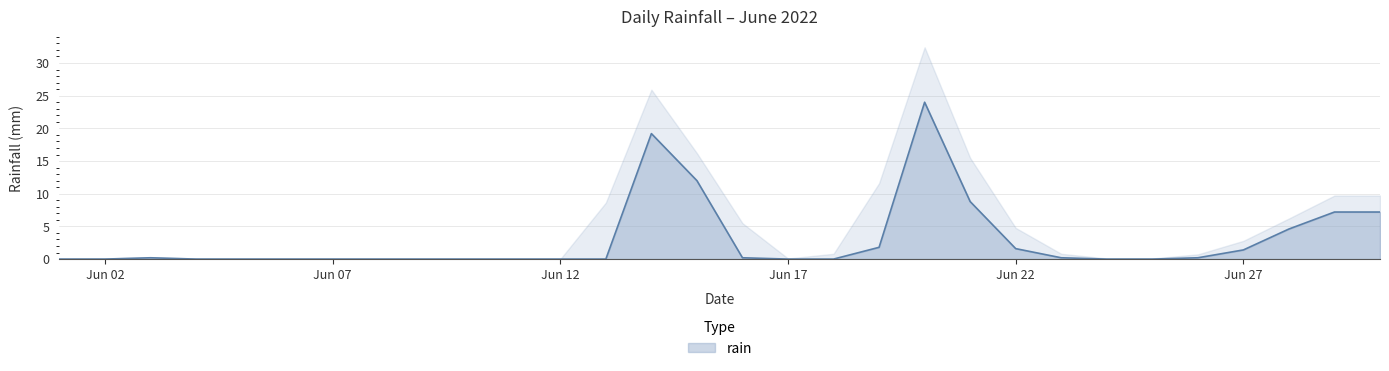

What is the maximum value for rain?

24.0